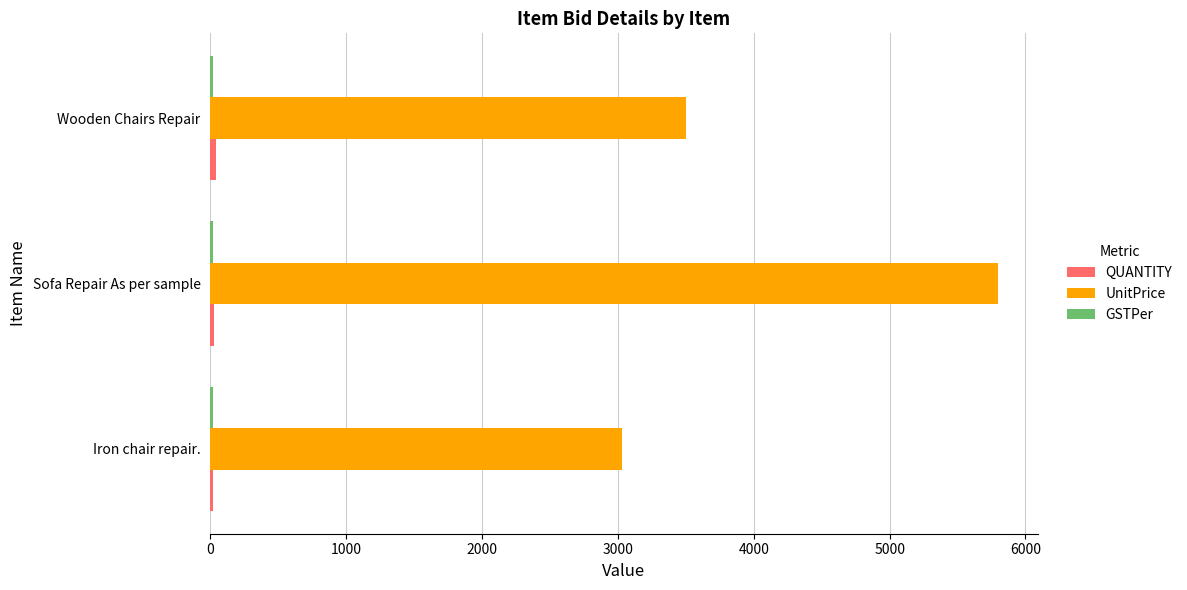

At which category is the sum across all series the highest?

Sofa Repair As per sample